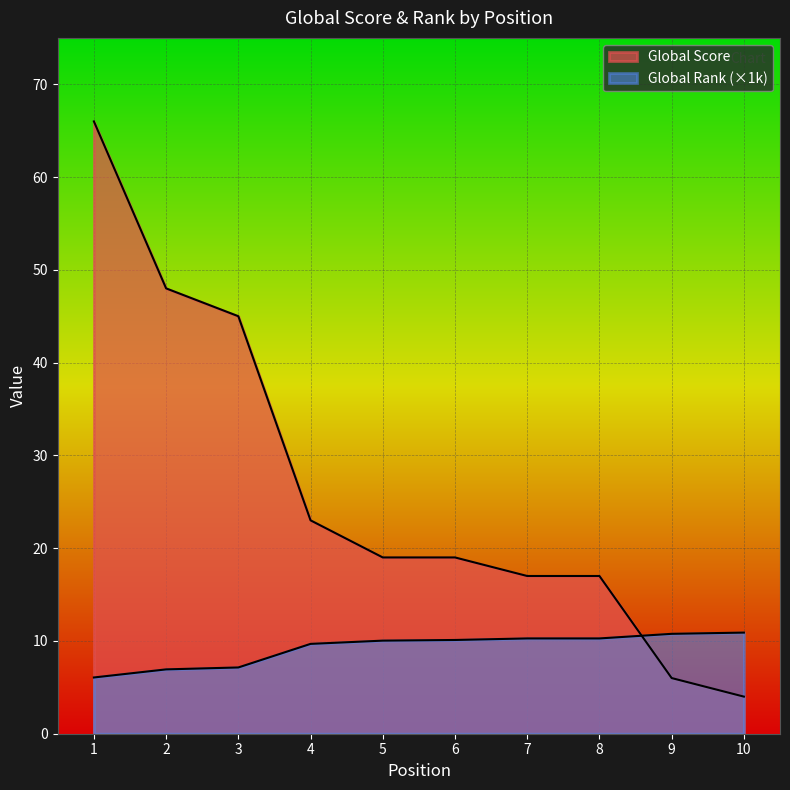

The value of Global Rank (scaled) at 8 is 10.3. True or false?

True